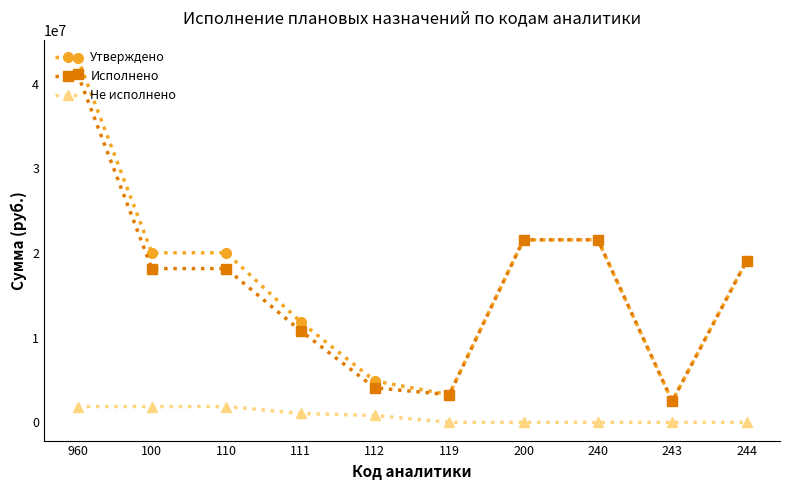

What is the average value of the Исполнено series?

16027102.2